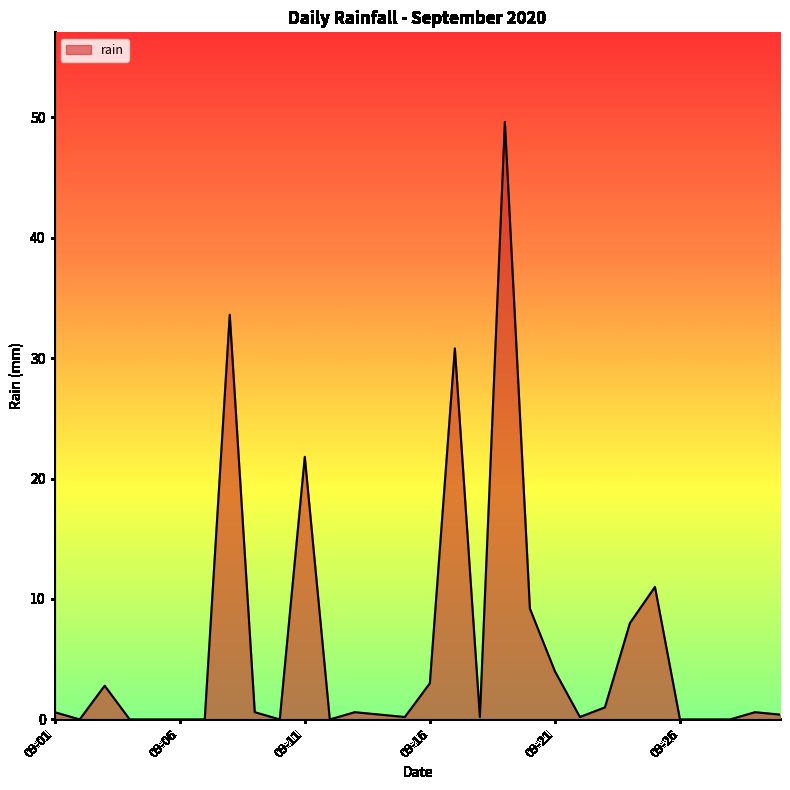

What is the greatest value displayed?

49.6